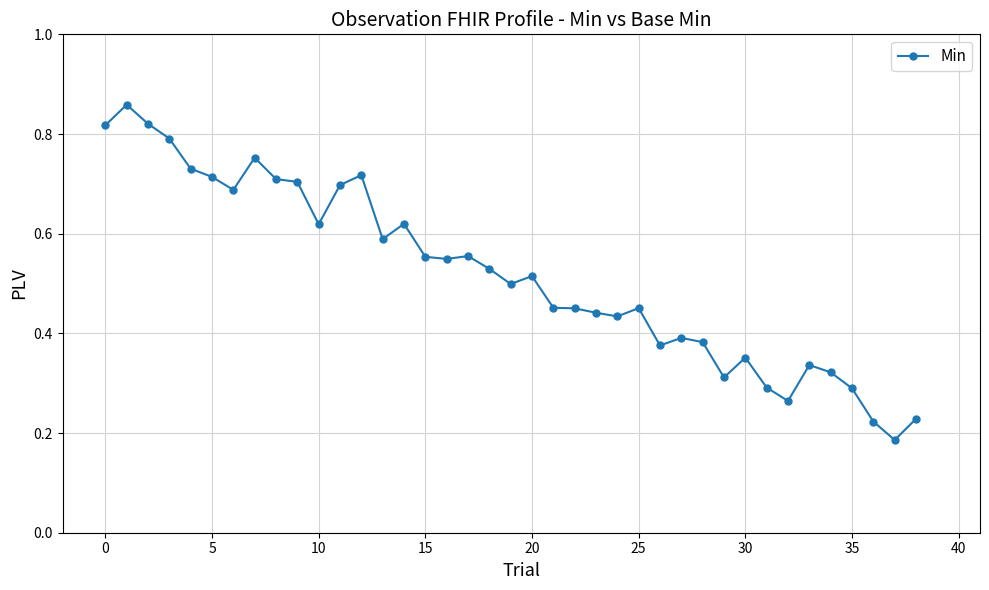

Count the values in the range 0 to 1.

39